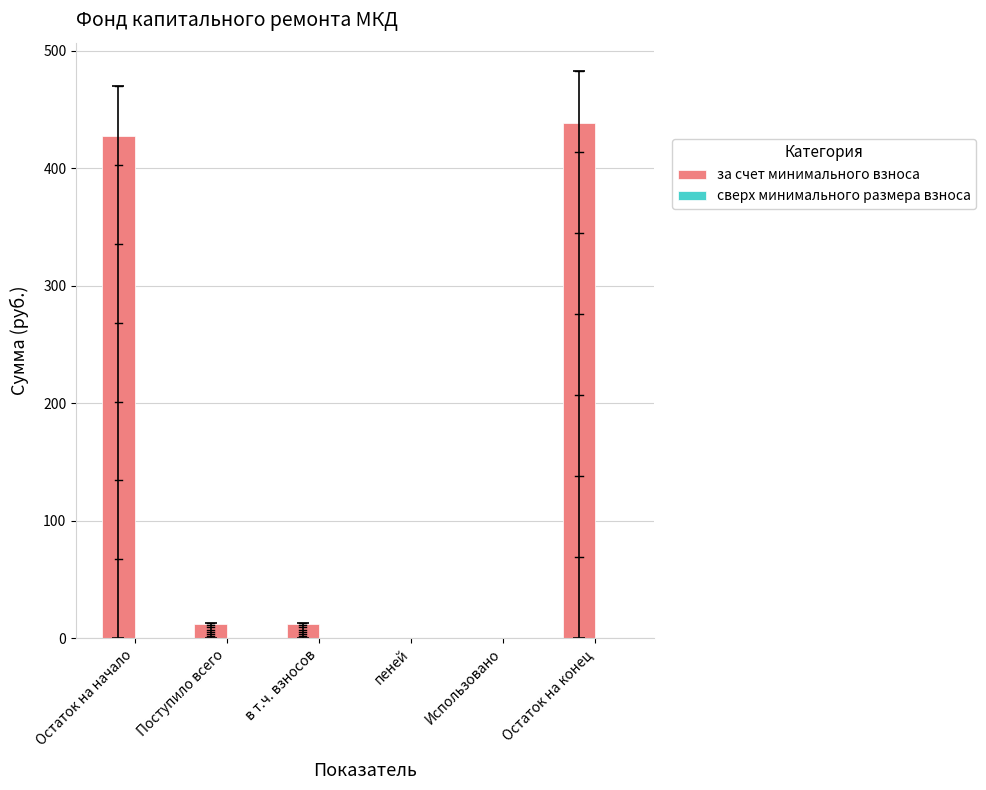

What is the ratio of the value at Остаток на конец to the value at Остаток на начало?

1.0